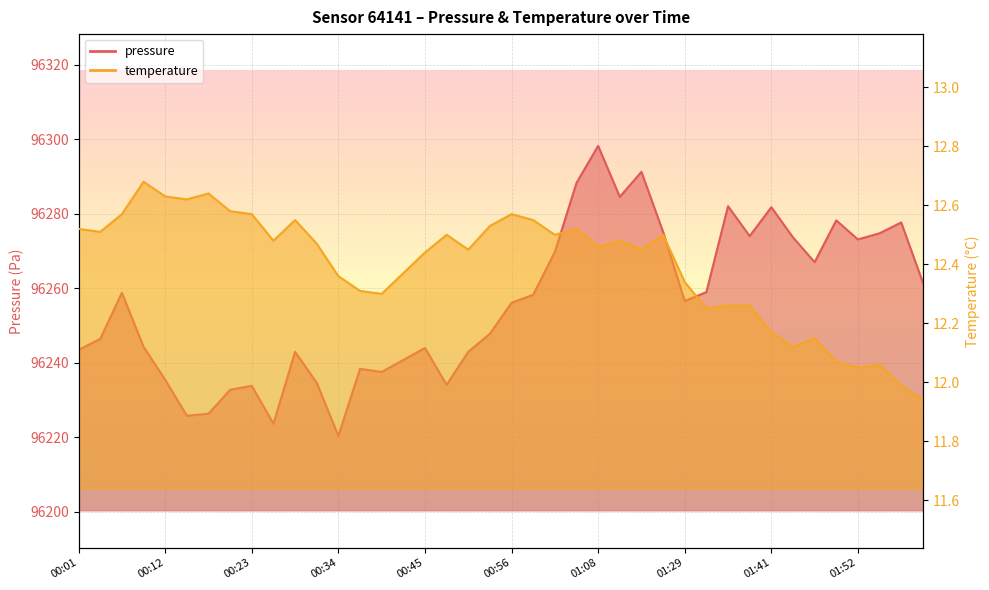

List the labels in order of pressure value, largest first.

01:08, 01:13, 01:05, 01:11, 01:35, 01:41, 01:50, 01:58, 01:17, 01:55, 01:38, 01:44, 01:52, 01:02, 01:47, 02:01, 01:32, 00:06, 00:59, 01:29, 00:56, 00:53, 00:04, 00:09, 00:45, 00:01, 00:29, 00:51, 00:42, 00:37, 00:40, 00:12, 00:31, 00:48, 00:23, 00:20, 00:17, 00:15, 00:26, 00:34